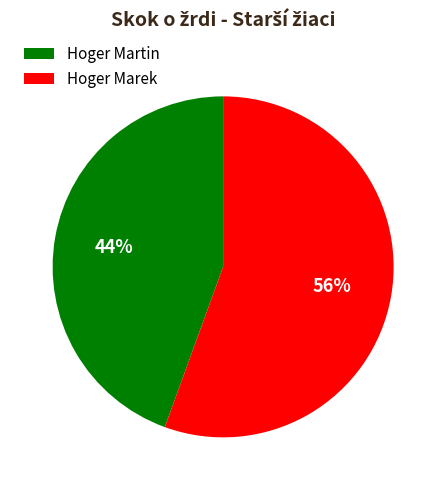

Combined, do Hoger Marek and Hoger Martin account for over 50%?

Yes